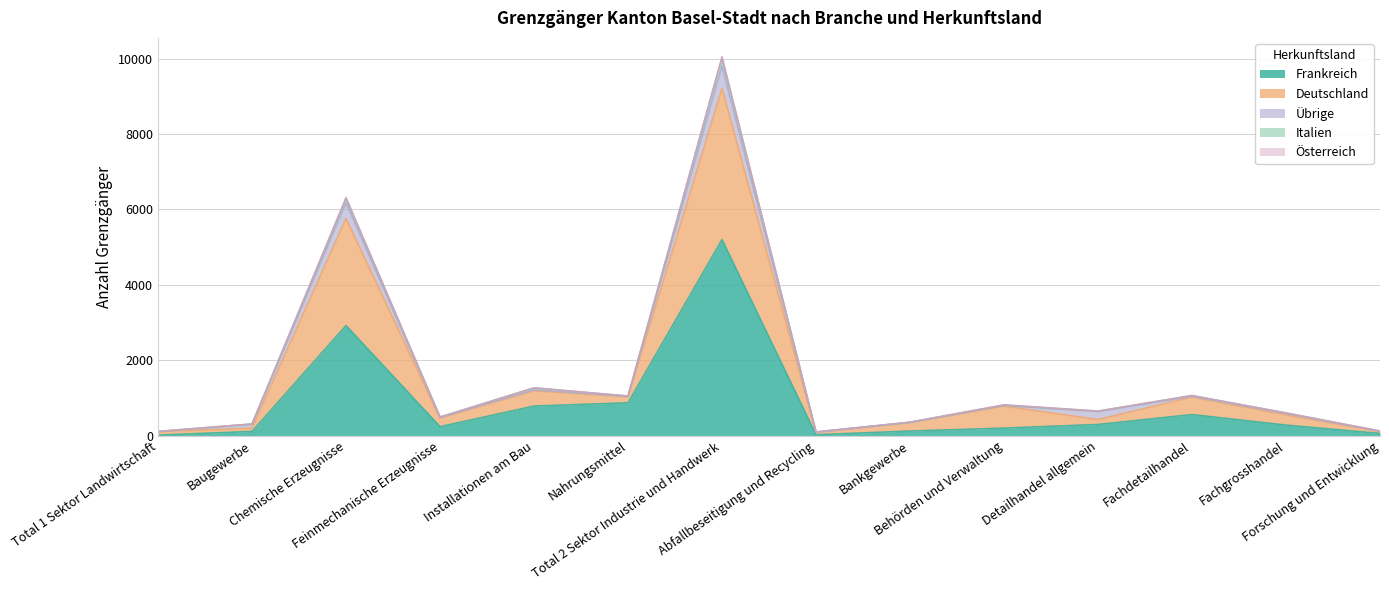

At which label is Italien closest to 5057?

Chemische Erzeugnisse